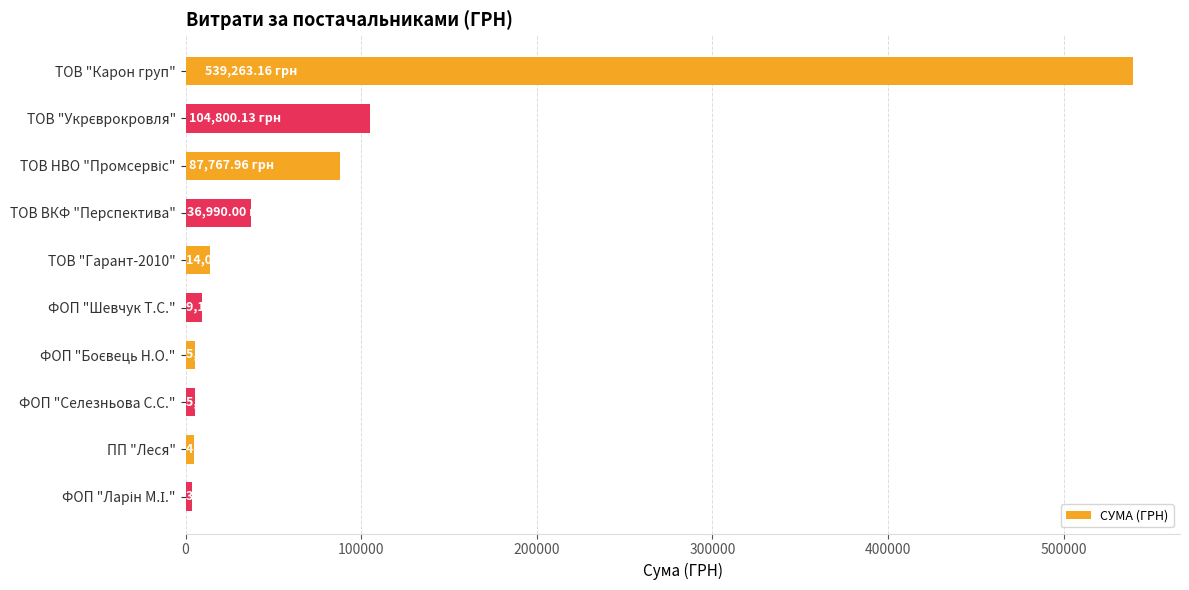

Are the bars horizontal?

Yes